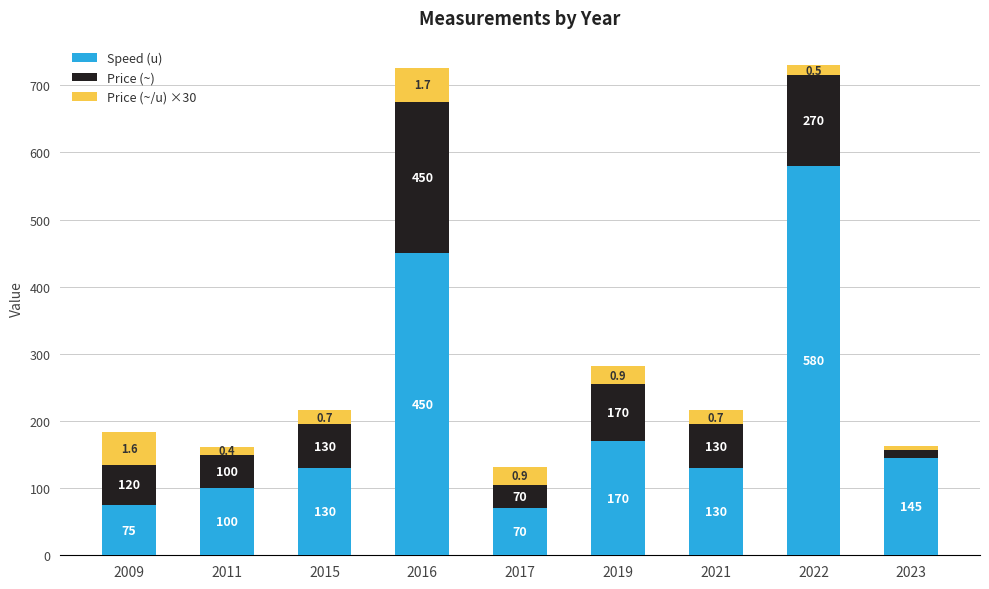

What are all the series names shown in the legend?

Speed (u), Price (~), Price (~/u) ×30